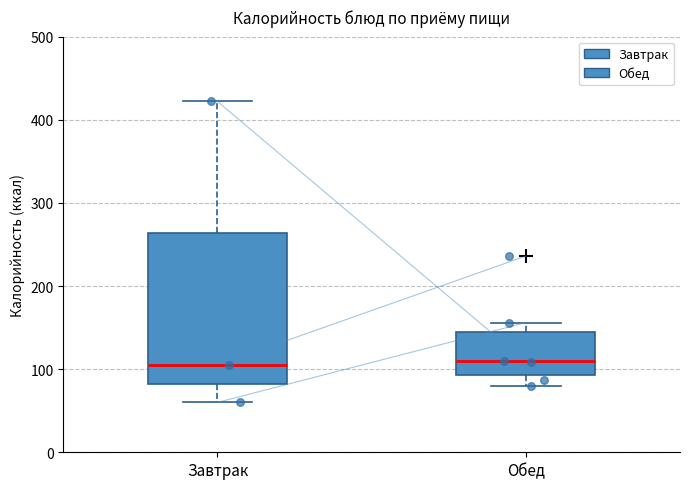

Which box is the tallest, from its lower edge to its upper edge?

Завтрак